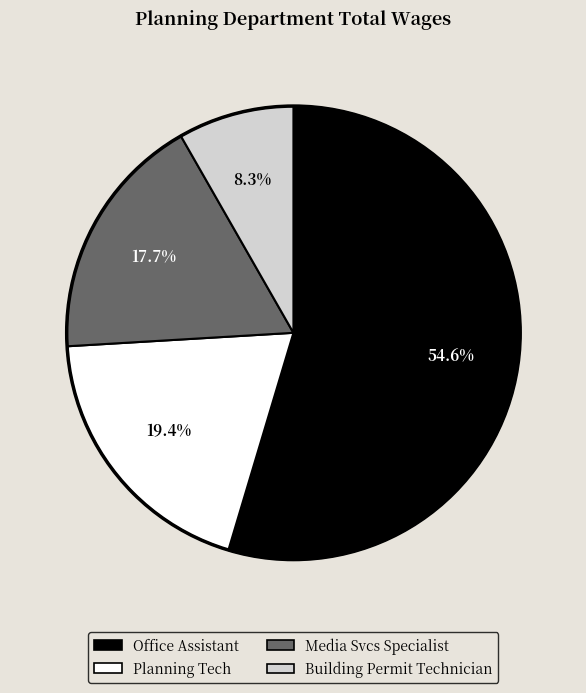

Combined, do Office Assistant and Building Permit Technician account for over 50%?

Yes